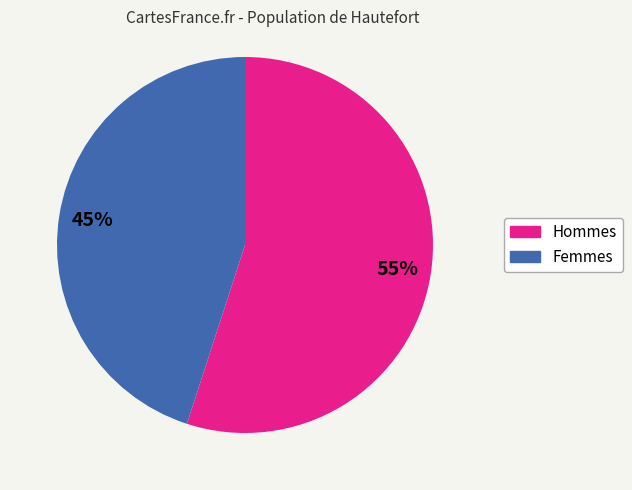

True or false: Femmes accounts for 45% of the total.

True